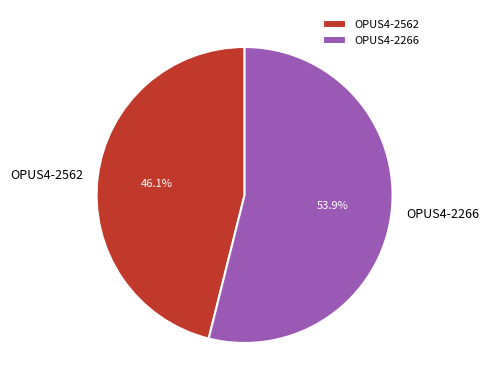

Which category has the biggest portion of the pie?

OPUS4-2266